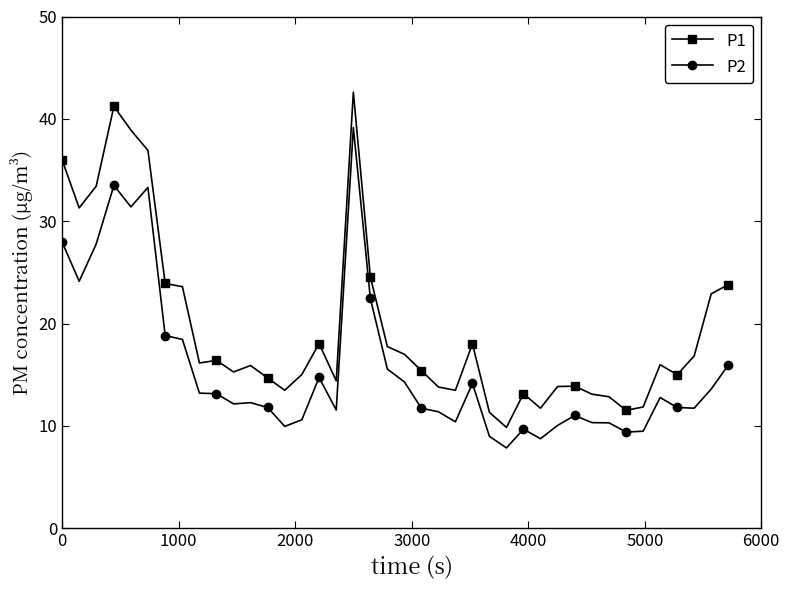

How many series are shown in this chart?

2